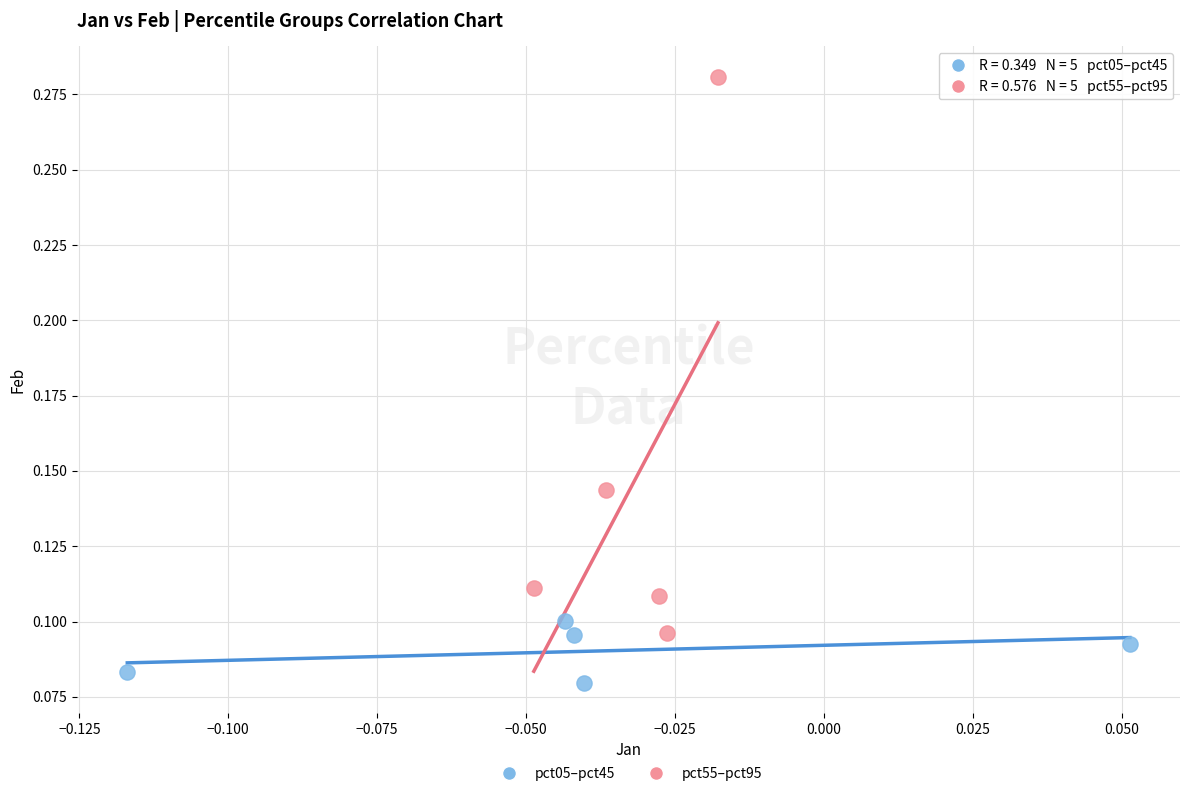

Which series contains the lowest Y value?

pct05–pct45